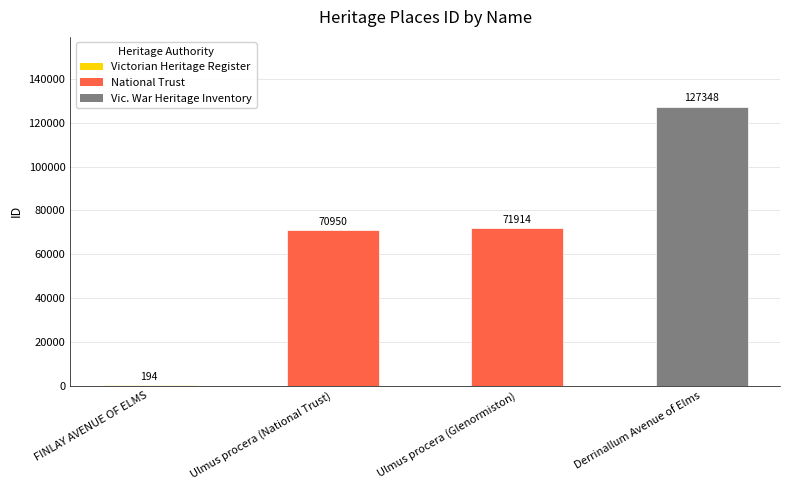

The chart shows a value of 127348 at Derrinallum Avenue of Elms. True or false?

True